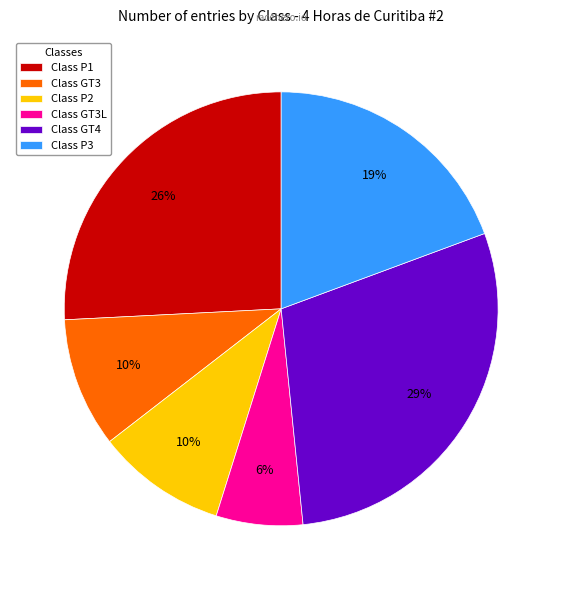

Which slice is the smallest?

Class GT3L